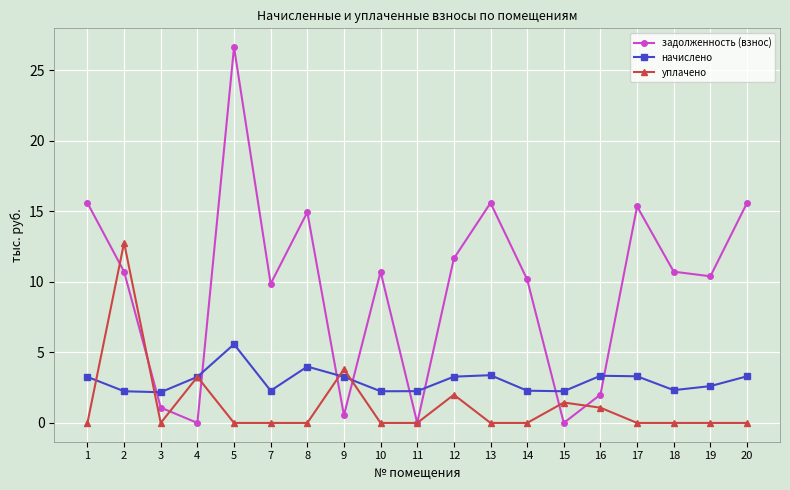

Where does the начислено series first go above 3?

1